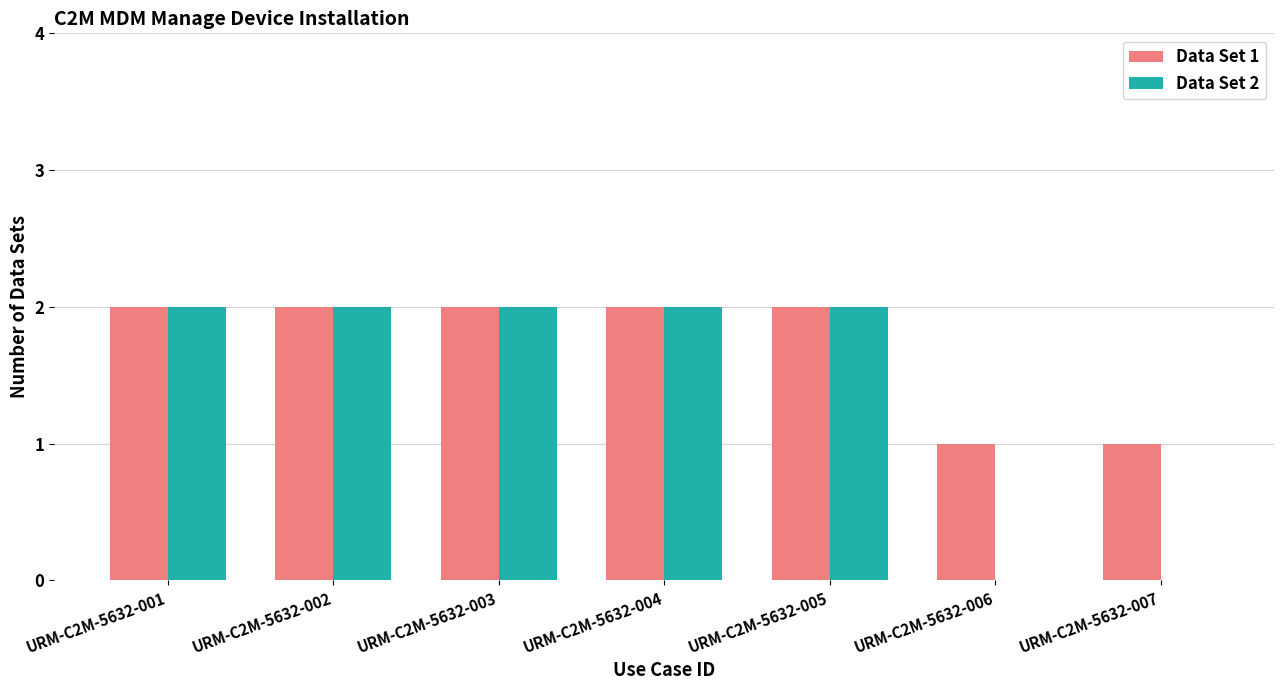

Which series has the largest total across all categories?

Data Set 1